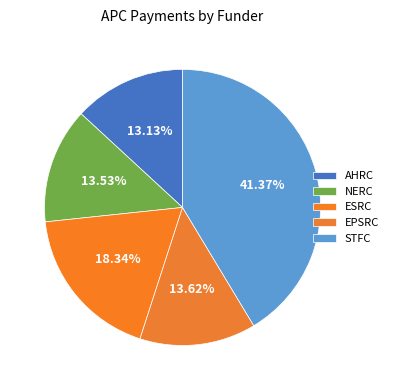

How many slices are in this pie chart?

5